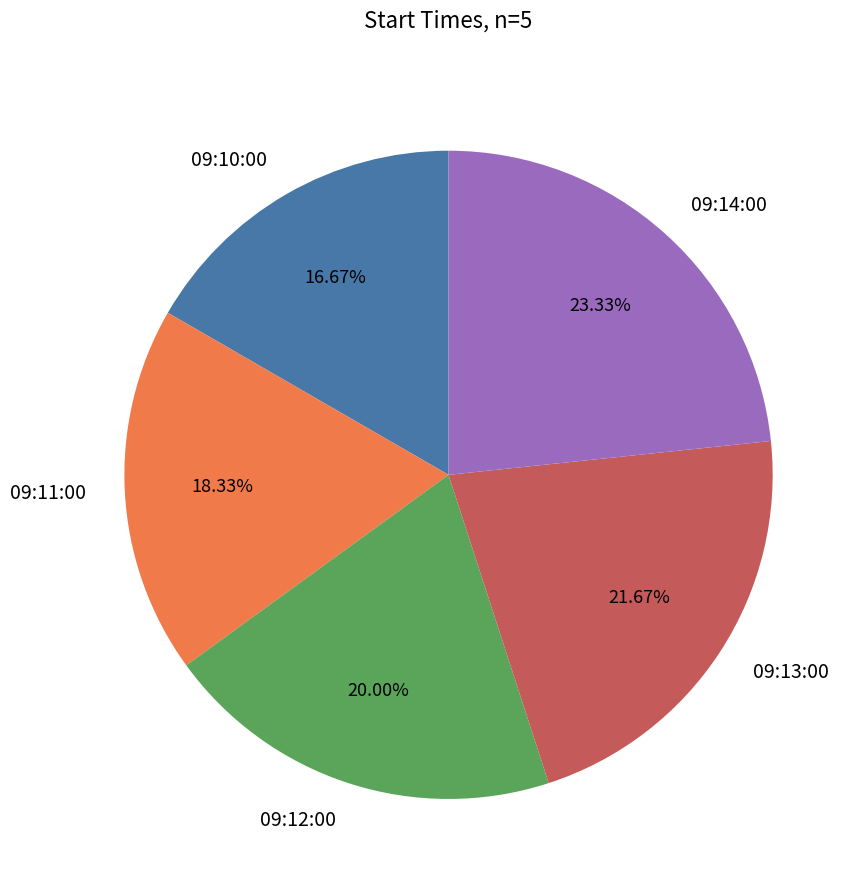

Do 09:10:00 and 09:14:00 together represent more than half of the pie?

No